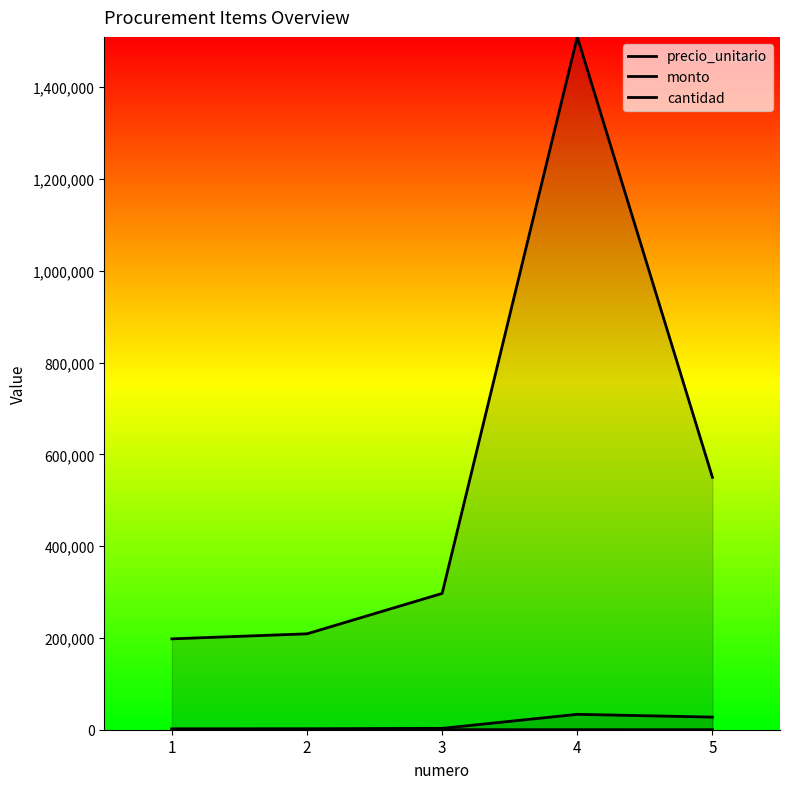

At how many categories does at least one series exceed 1101213?

1